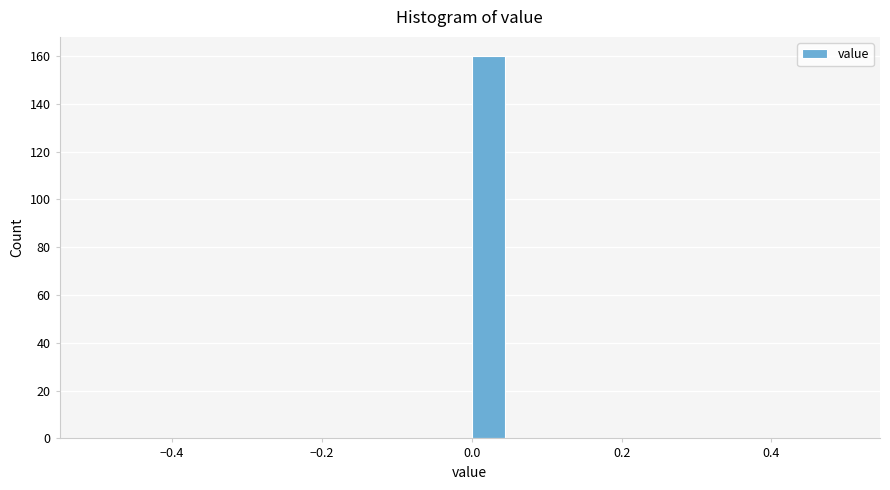

Around what value on the x-axis is the tallest bar? Give the approximate position of its centre, as read against the axis.

0.02